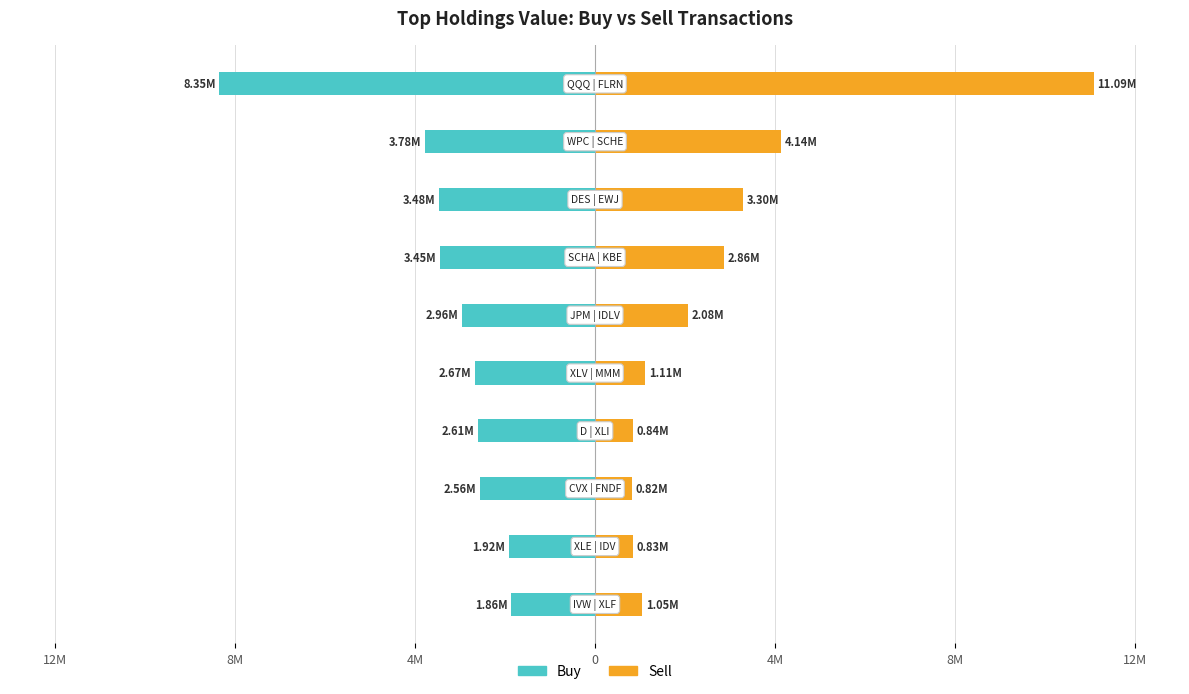

What are all the series names shown in the legend?

Buy, Sell